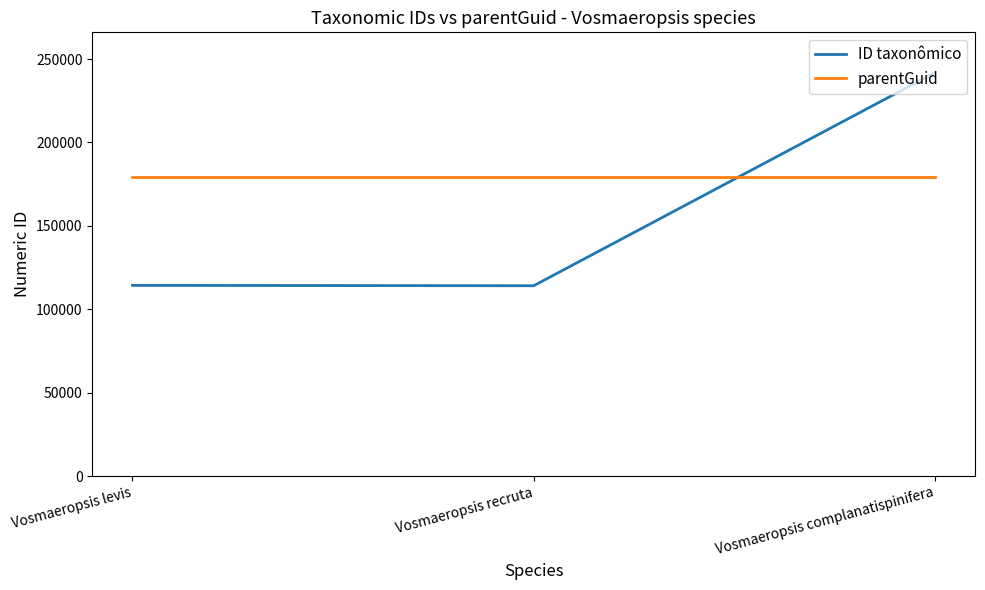

Is it true that parentGuid equals 44238 at Vosmaeropsis levis?

False